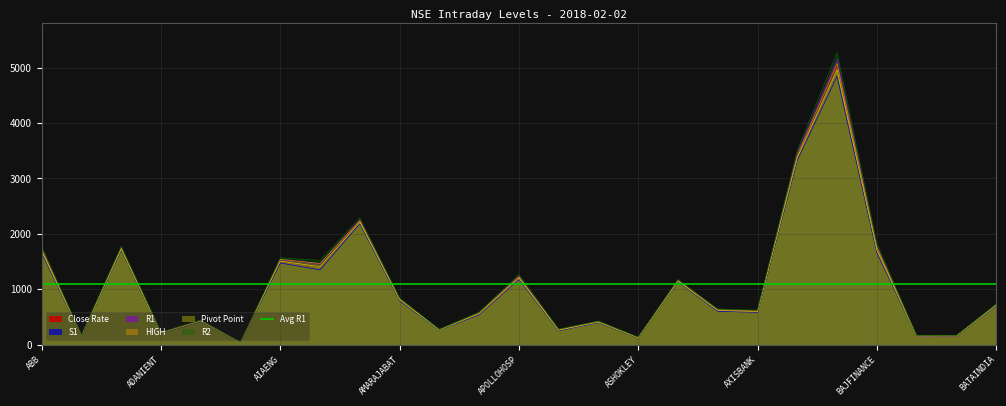

How many interior local peaks does the S1 series have?

8